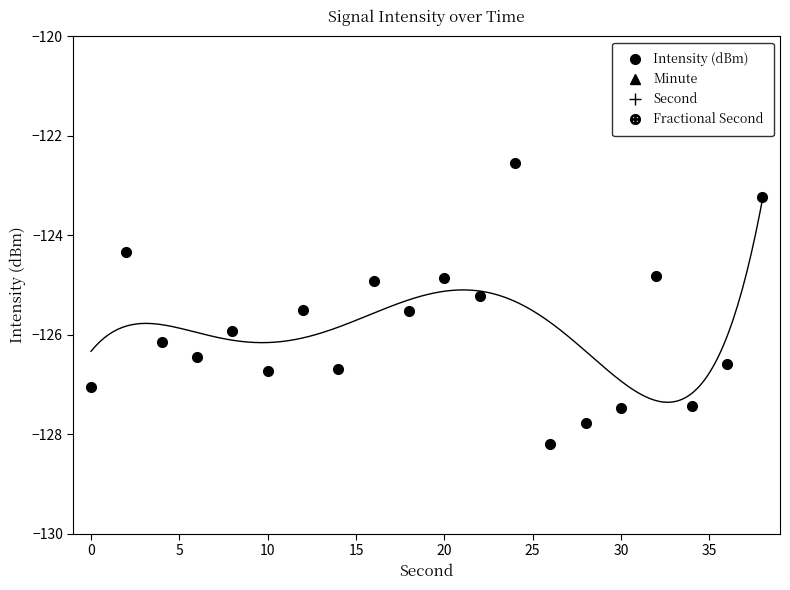

How many series are shown in this chart?

4